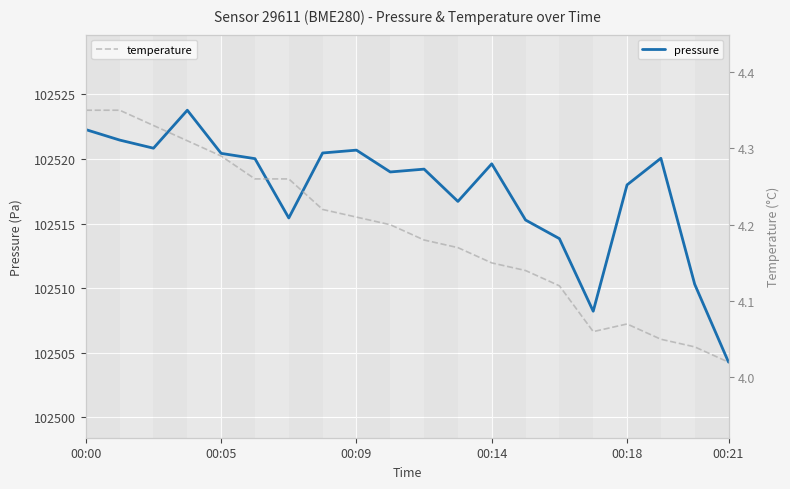

How many interior local valleys does the pressure series have?

5